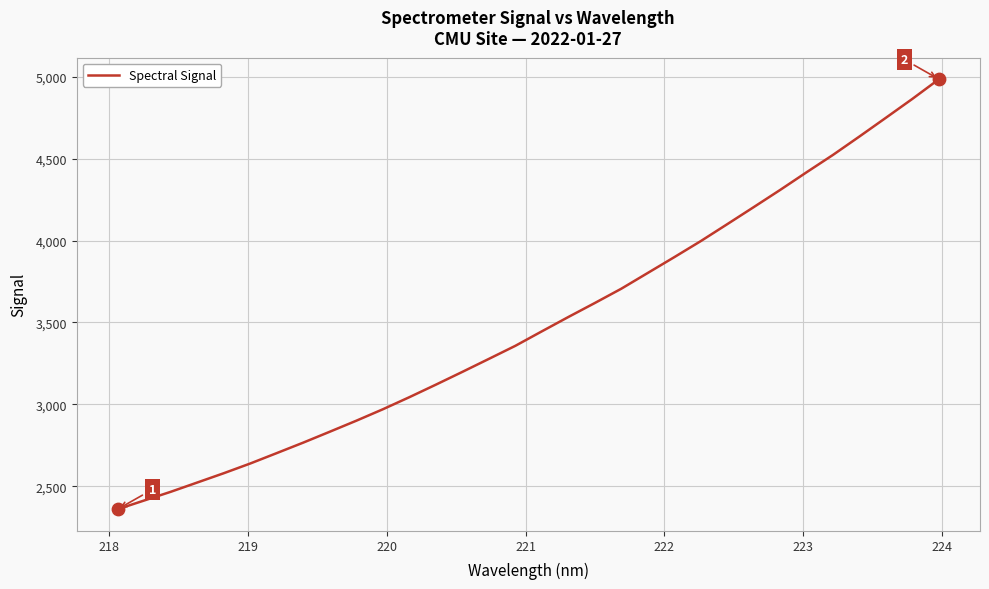

What is the smallest value displayed?

2359.9